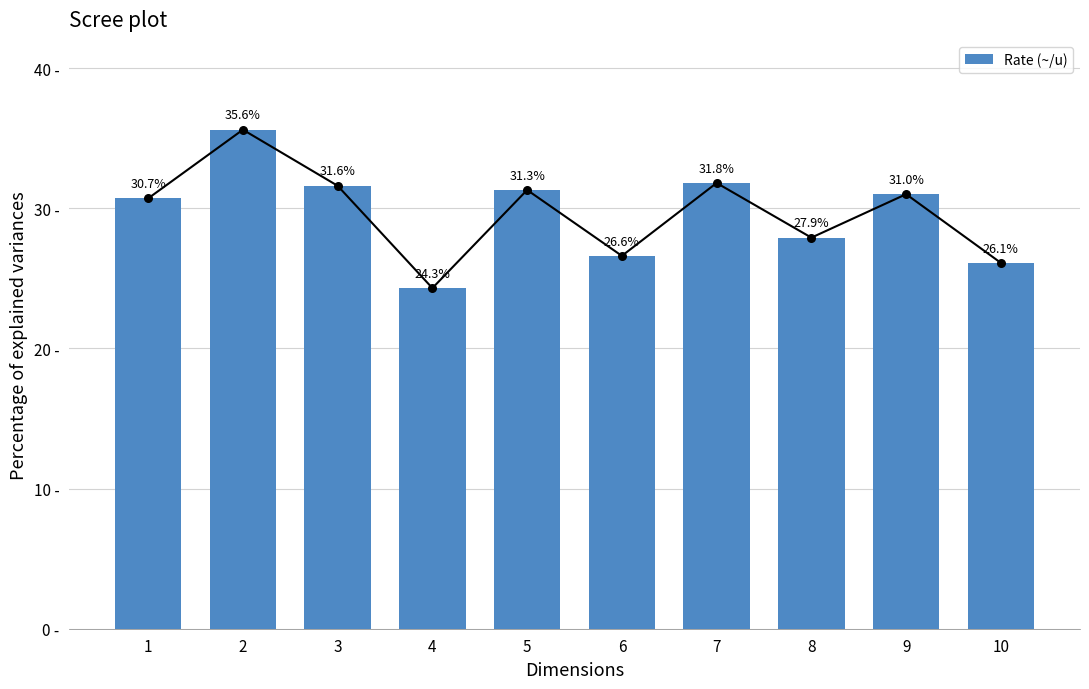

What is the change in value from 2 to 4?

-11.3